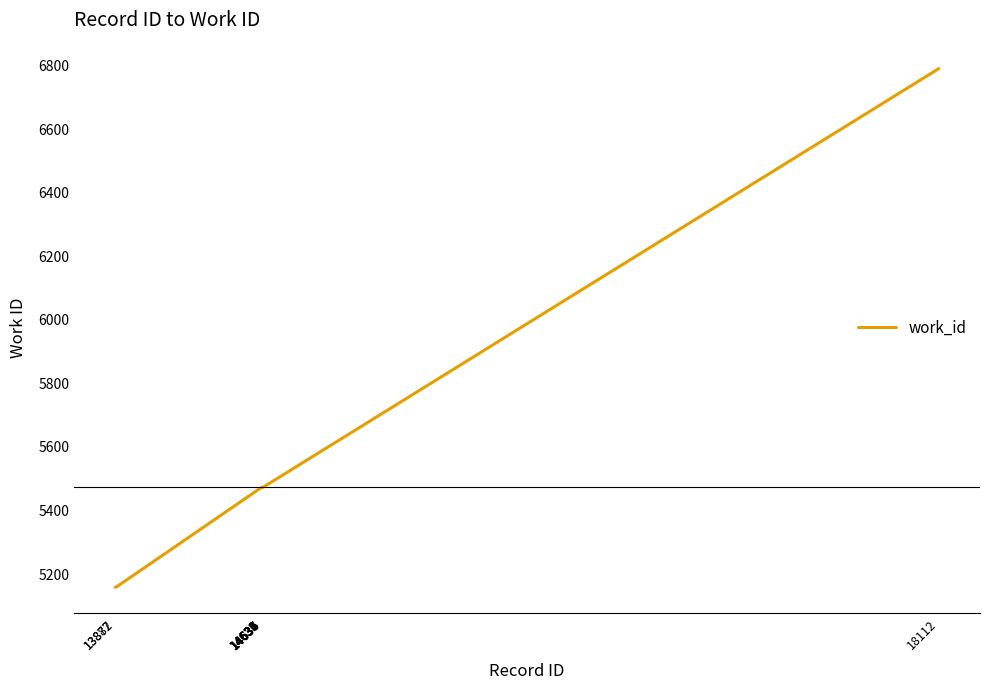

What is the maximum value shown in the chart?

6790